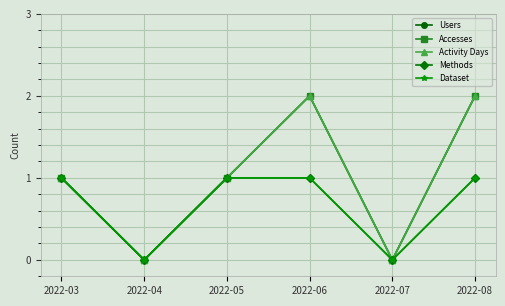

What is the value of the Accesses point at the 6th from the left?

2